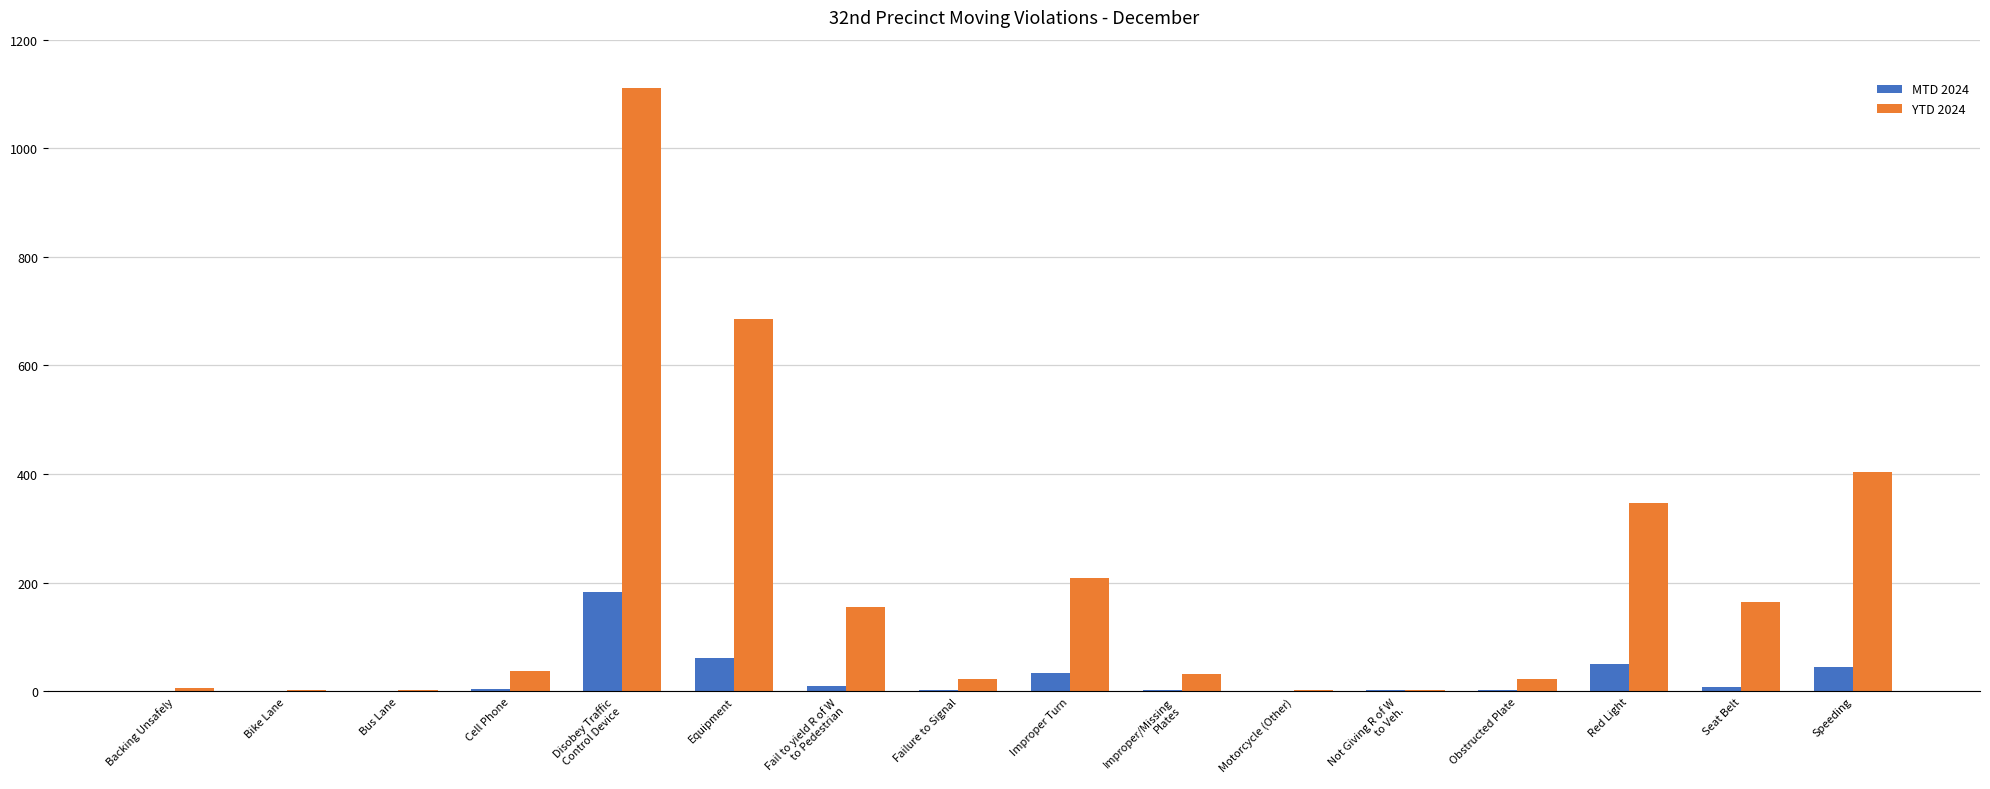

Is it true that MTD 2024 equals 183 at Disobey Traffic
Control Device?

True